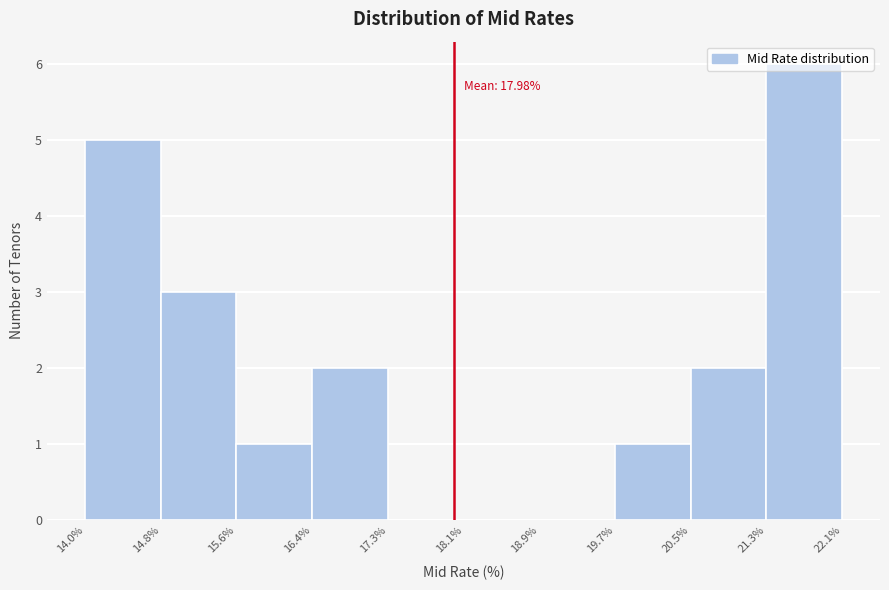

Over which range of the x-axis is the bar tallest?

21.3% to 22.1%